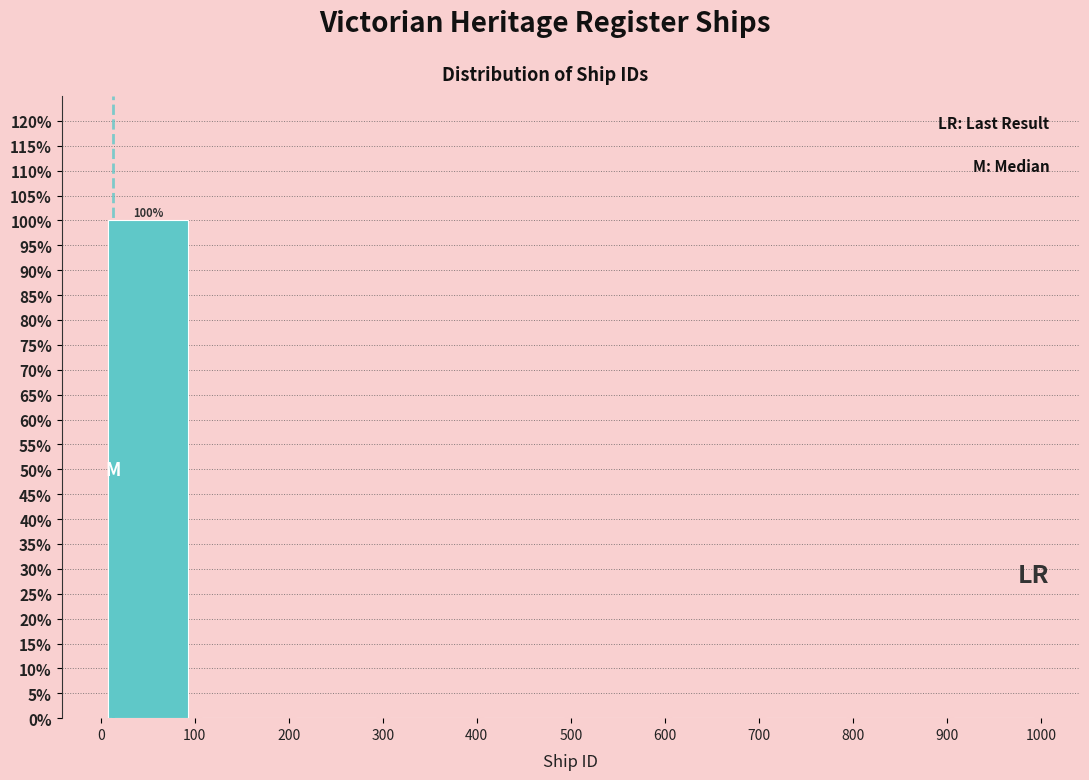

Which range on the x-axis has the tallest bar?

0 to 100